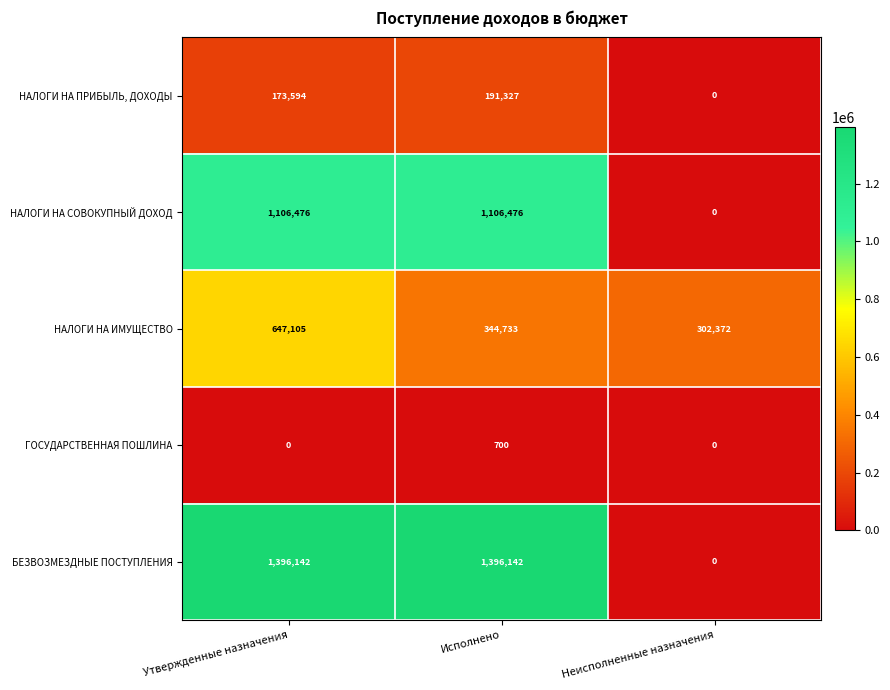

What is the total value across all series at Утвержденные назначения?

3323317